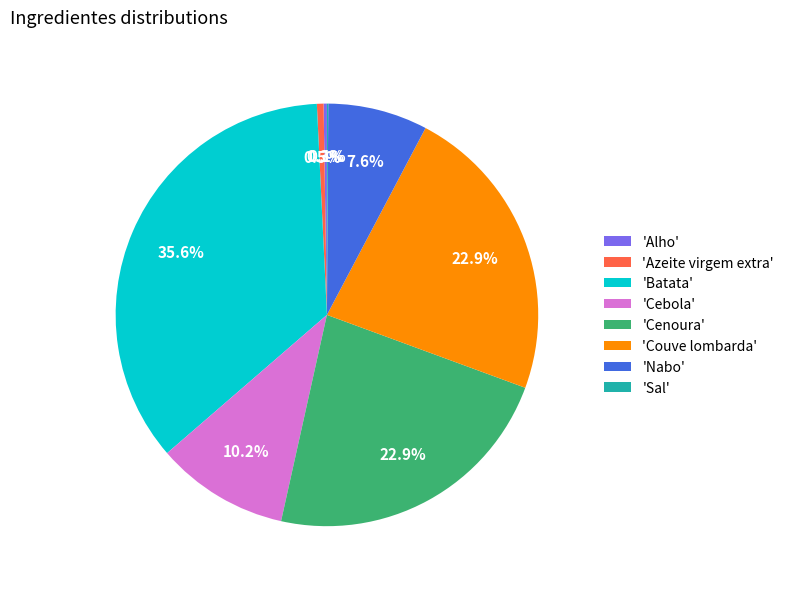

What is the ratio of the value at 'Cebola' to the value at 'Cenoura'?

0.4